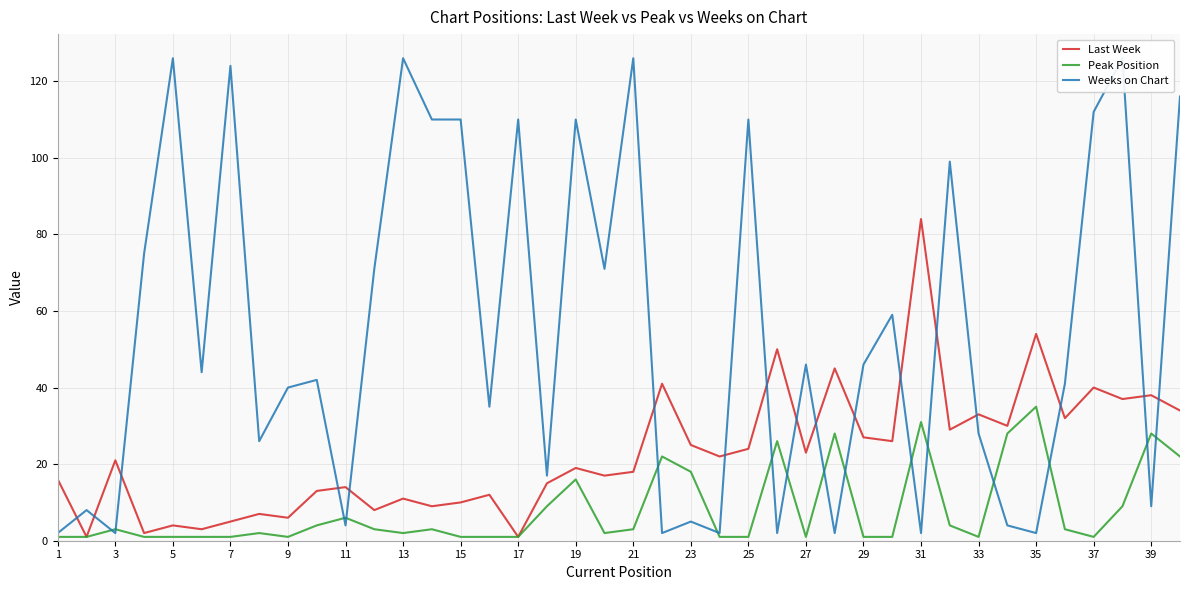

The Last Week series shows 6 at 11. True or false?

False